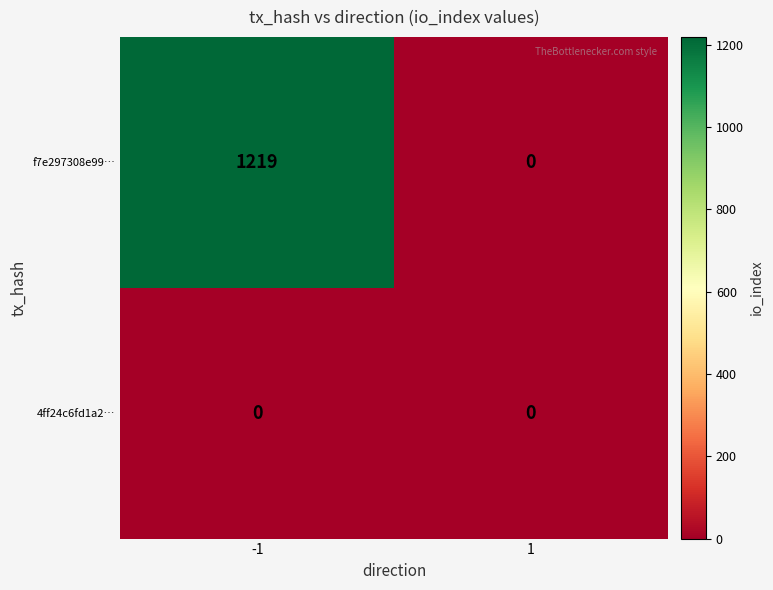

Reading left to right, what are all the values shown in this chart?

f7e297308e99…: 1219	0
4ff24c6fd1a2…: 0	0